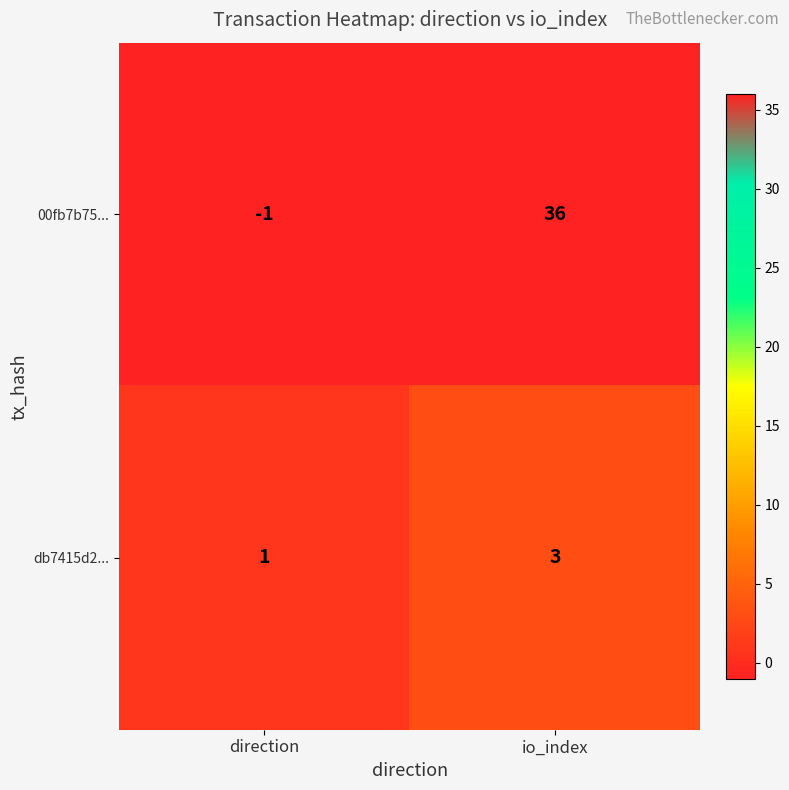

At which label does 00fb7b75... reach its minimum?

direction